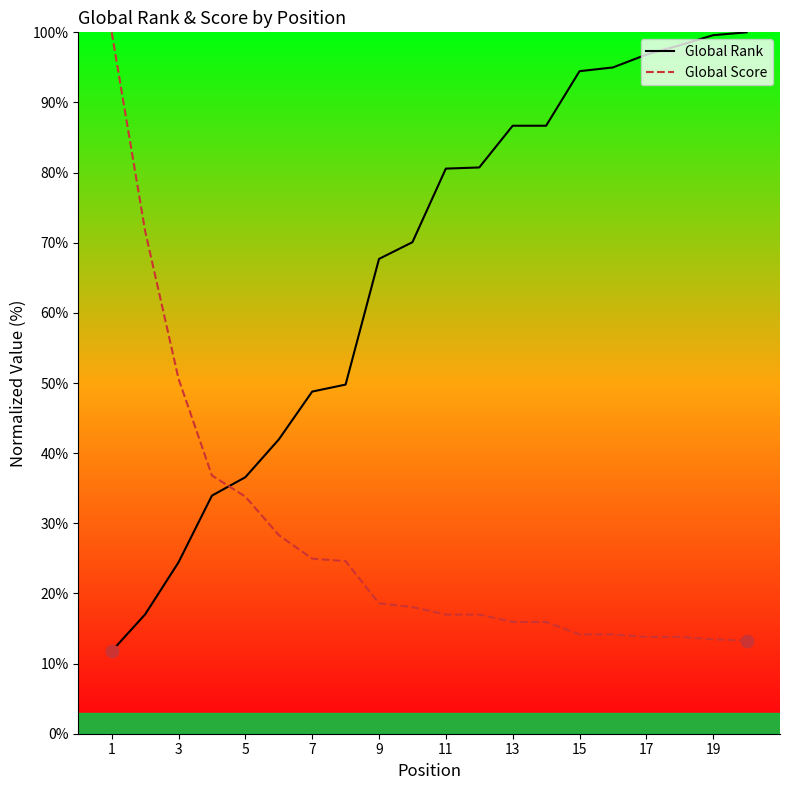

Which series has the largest total across all categories?

Global Rank